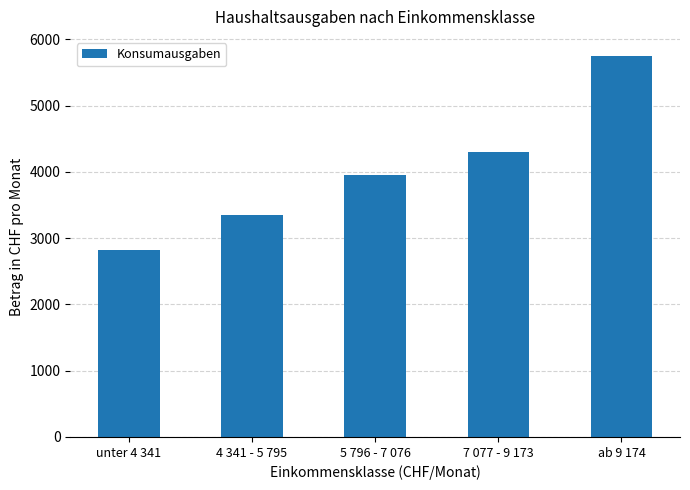

List the labels in order of value, smallest first.

unter 4 341, 4 341 - 5 795, 5 796 - 7 076, 7 077 - 9 173, ab 9 174